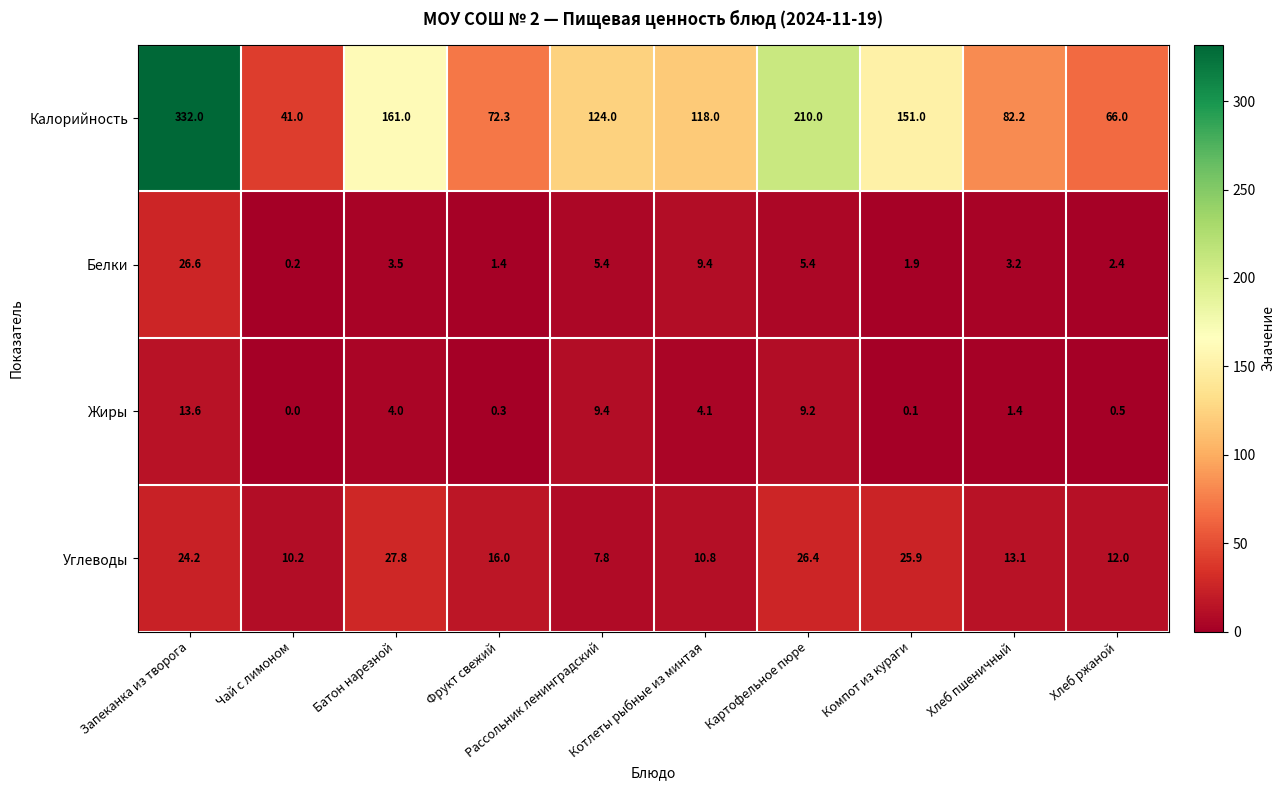

What is the spread (max minus min) of values at Компот из кураги?

150.9